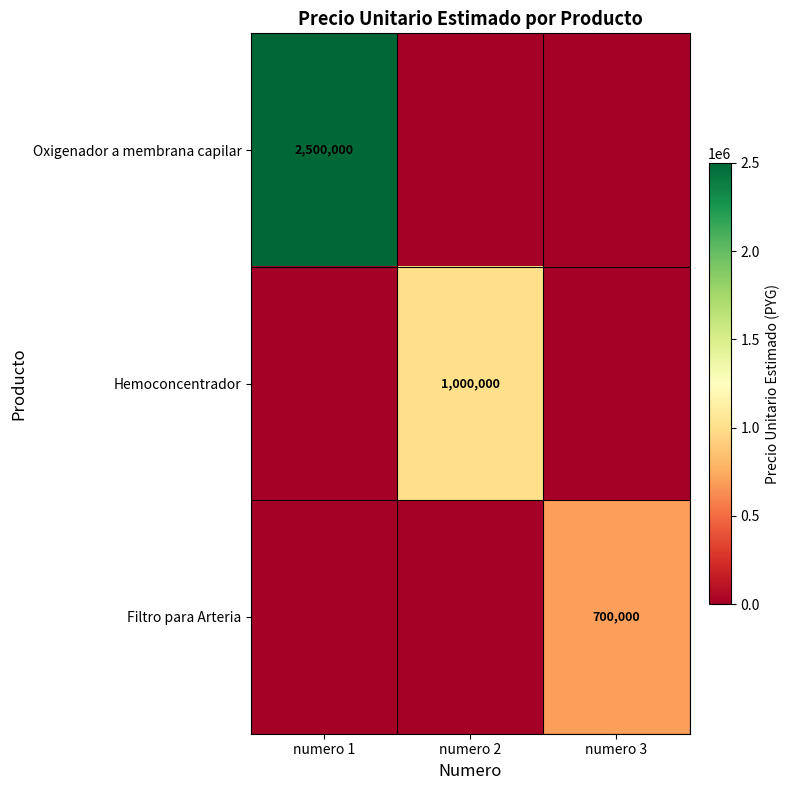

Is it true that Hemoconcentrador equals 1733543 at numero 2?

False